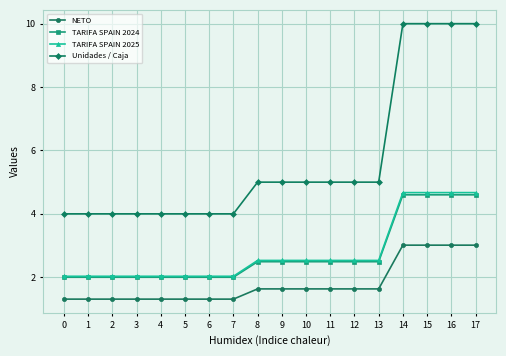

What value does the Unidades / Caja series have at 10?

5.0